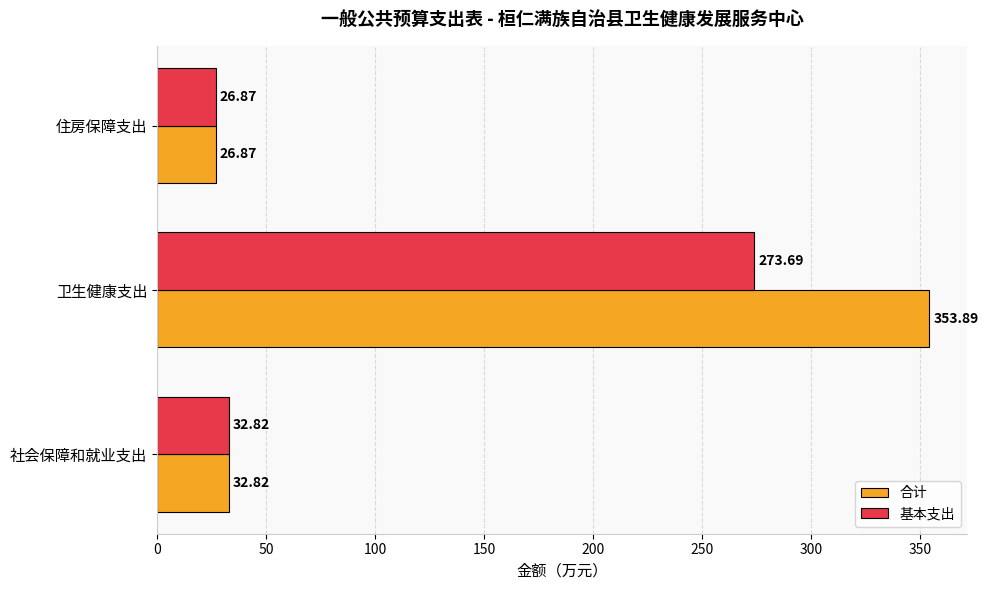

Is the value of 合计 at 社会保障和就业支出 greater than the value of 基本支出 at 住房保障支出?

Yes